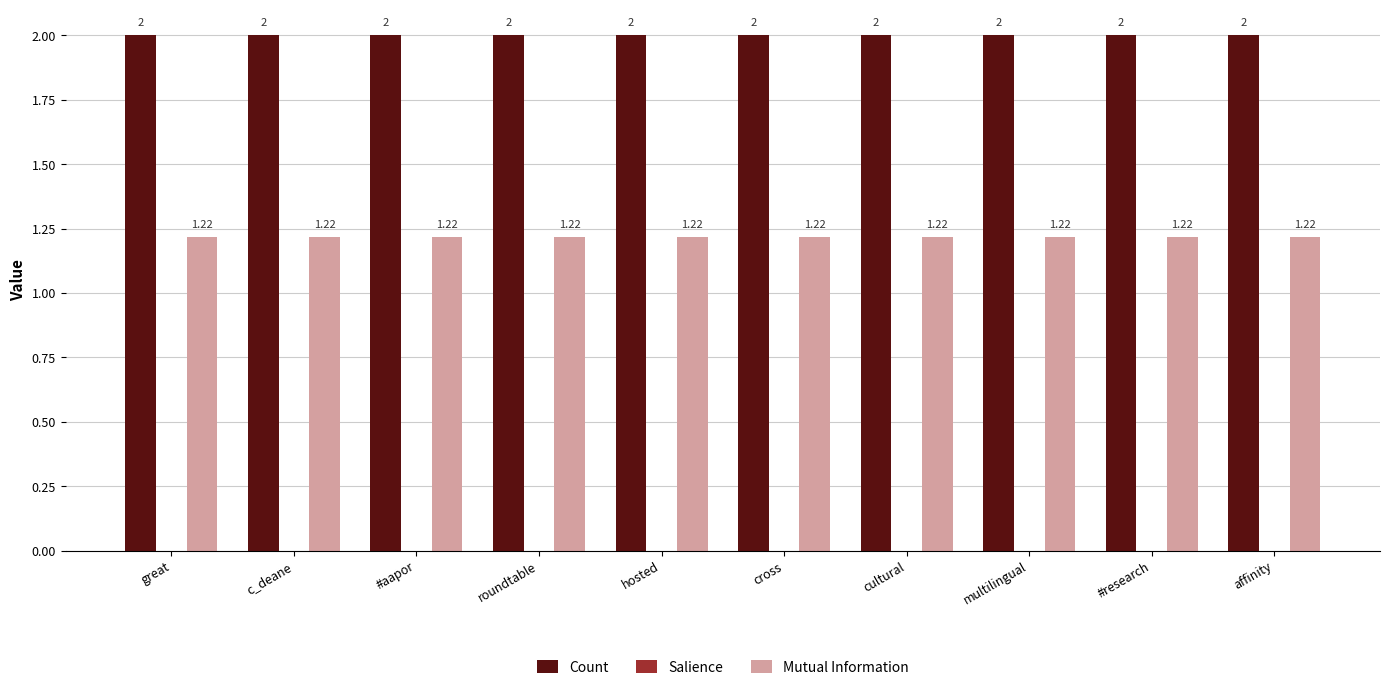

What is the average value of the Count series?

2.0